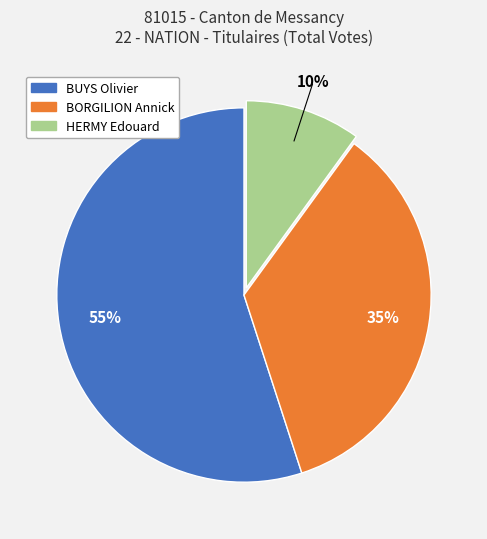

Does BORGILION Annick represent more than half of the total?

No